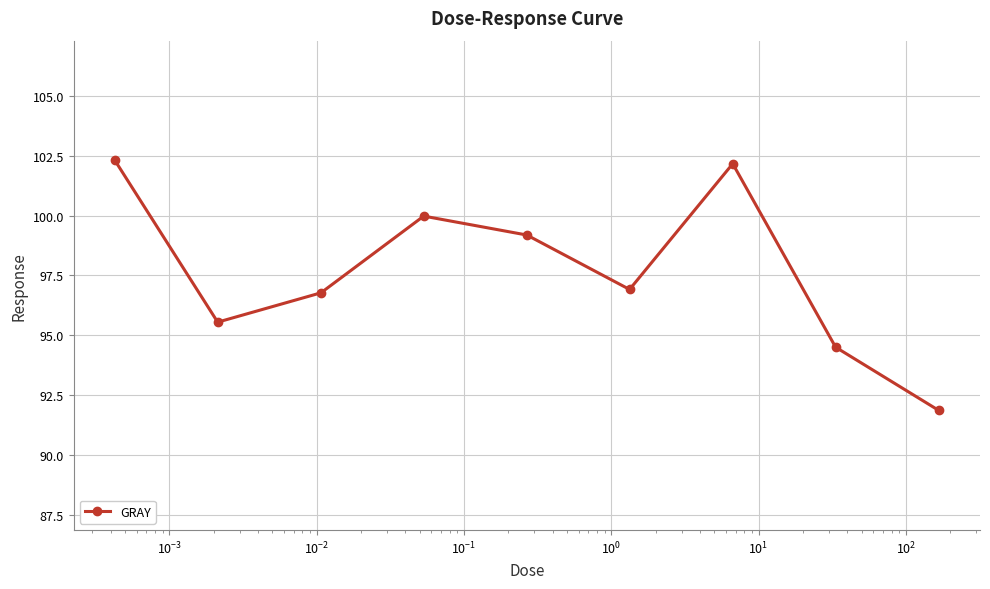

What is the minimum value shown in the chart?

91.9